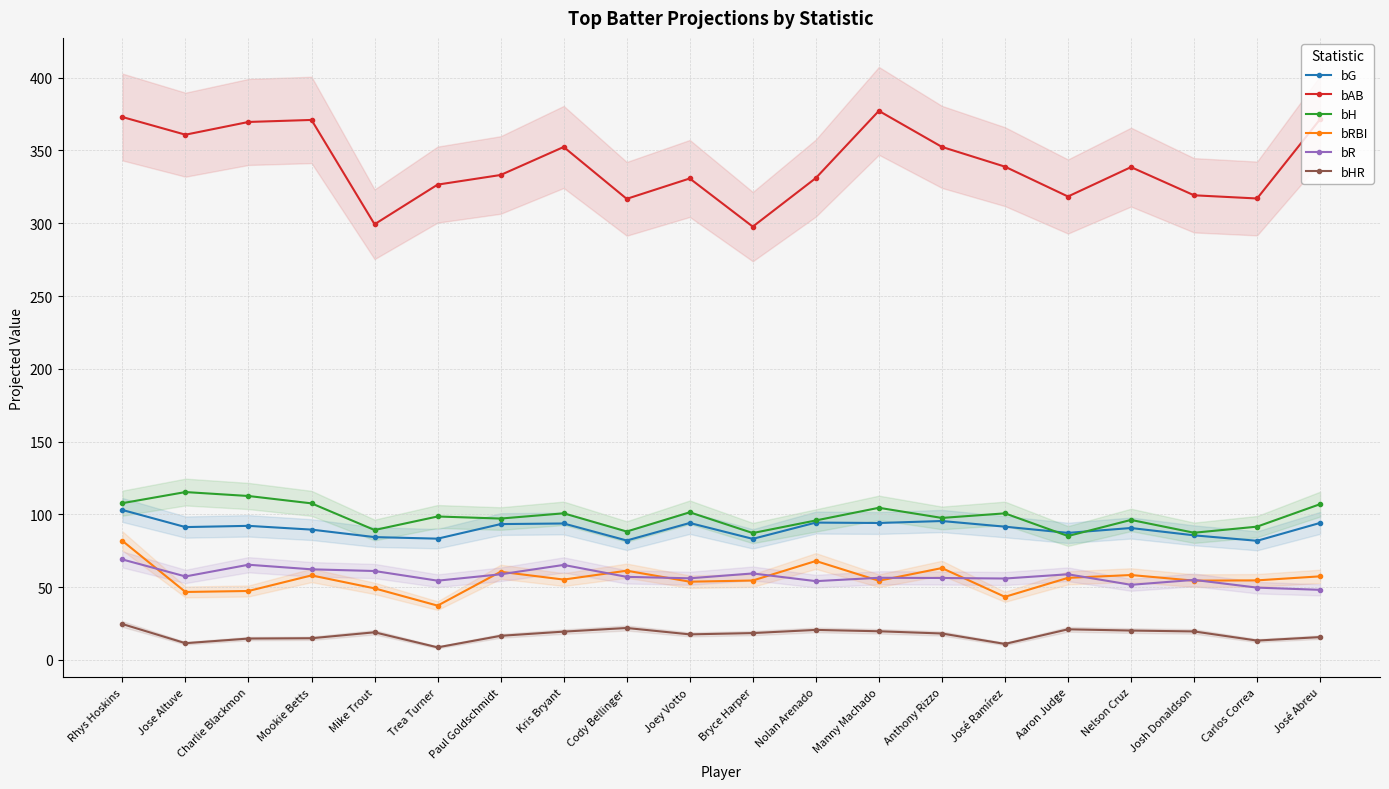

What is the label of the 20th point from the left?

José Abreu